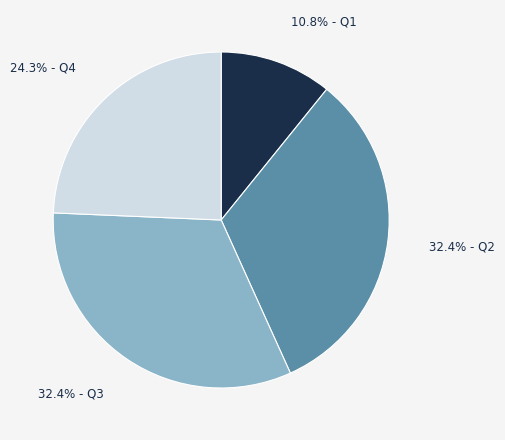

Does any single category account for the majority?

No